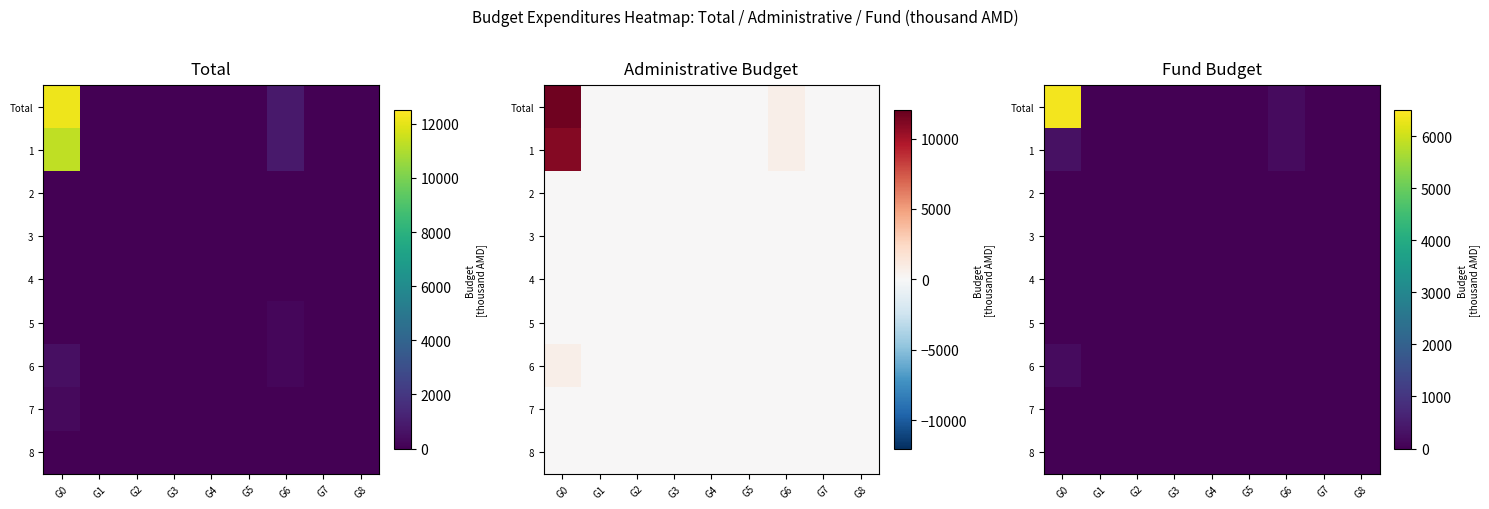

Rank the series by their maximum value, from lowest to highest.

2, 3, 4, 5, 7, 8, 6, 1, Total